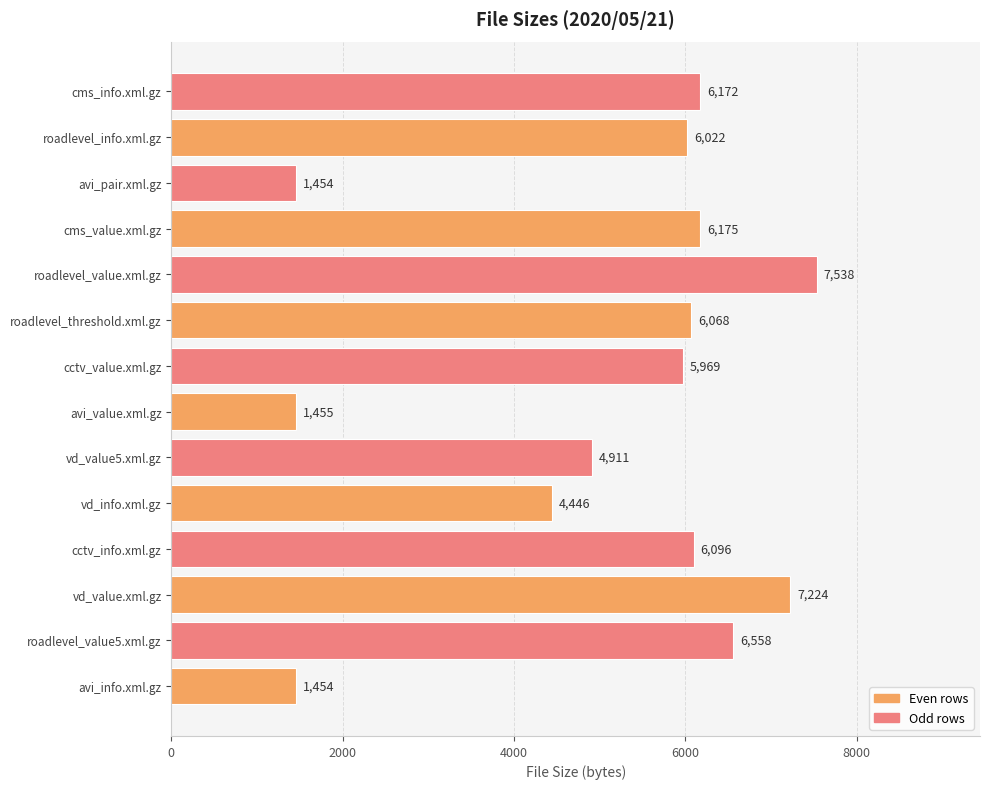

What is the difference between the values at cctv_info.xml.gz and roadlevel_value.xml.gz?

1442